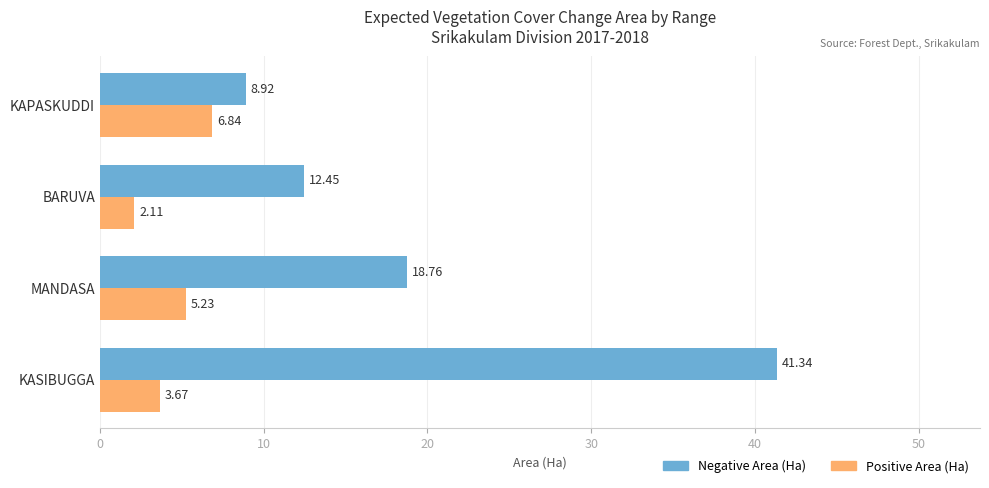

At which label is Positive Area (Ha) closest to 4?

KASIBUGGA